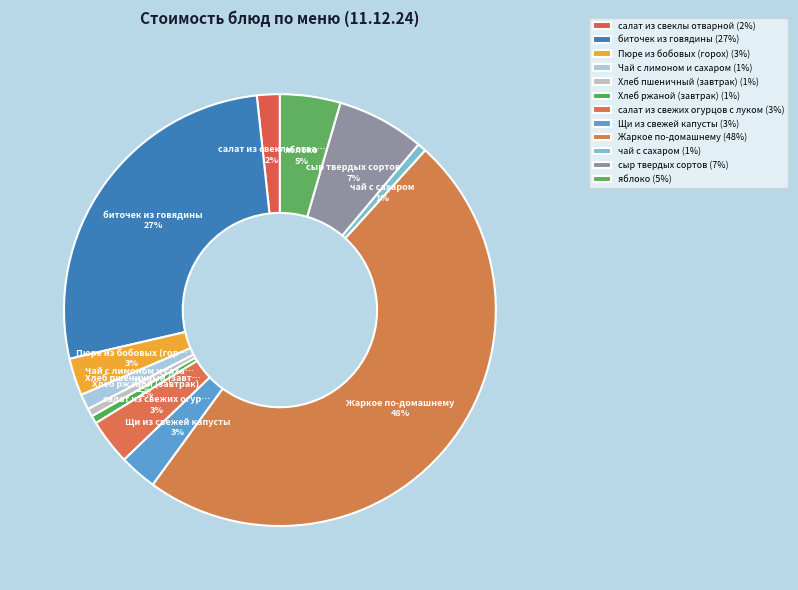

What portion of the pie excludes Жаркое по-домашнему?

51.7%